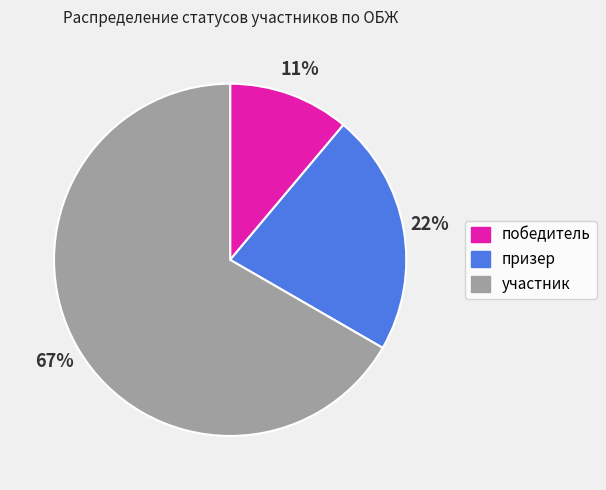

True or false: победитель accounts for 5% of the total.

False